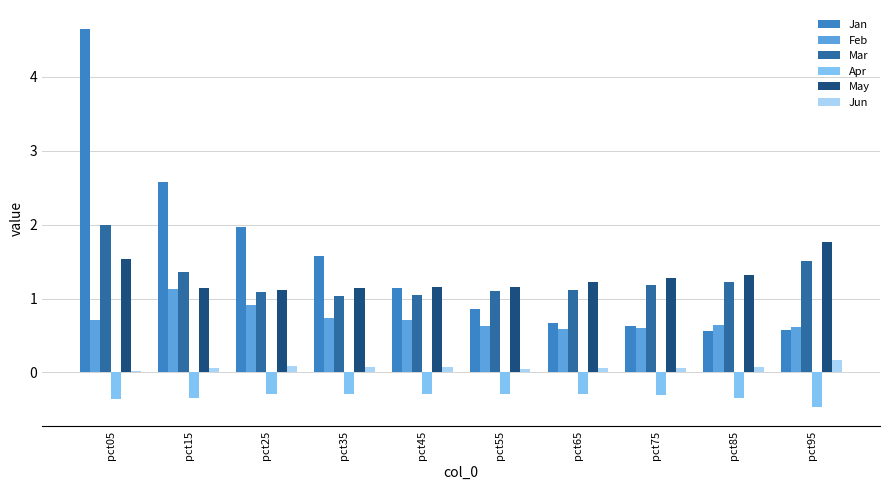

What is the minimum value for Apr?

-0.5